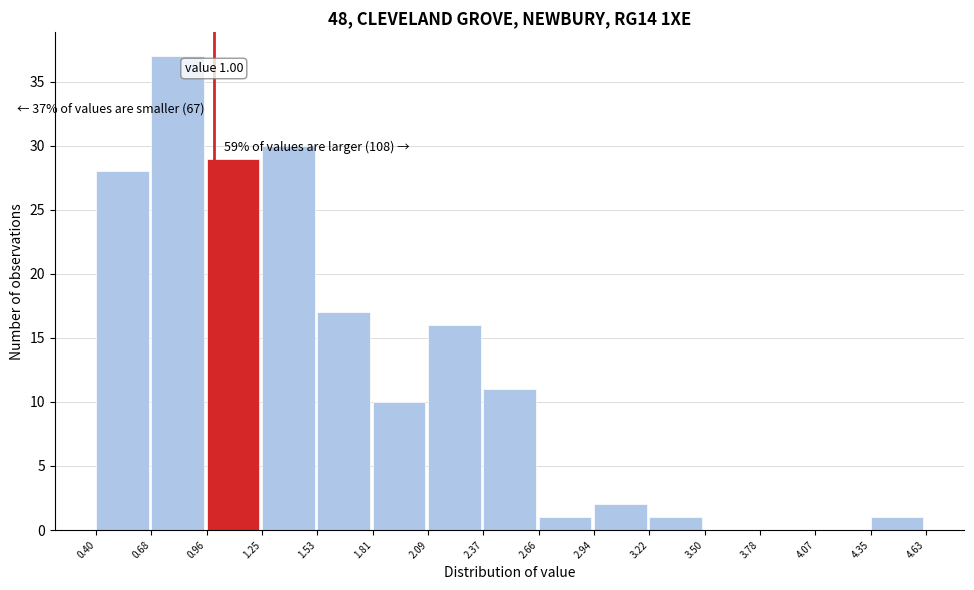

Which range on the x-axis has the tallest bar?

0.68 to 0.96